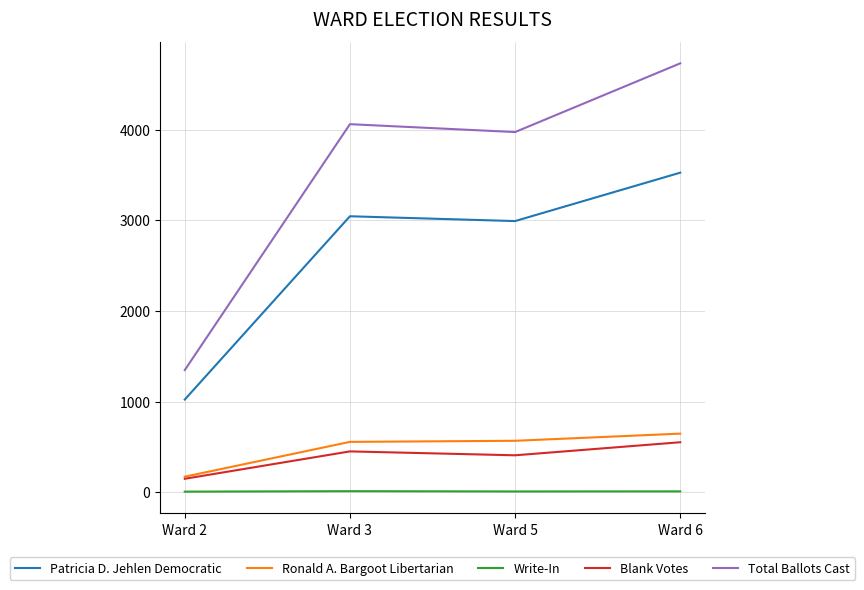

Which series has the widest spread of values?

Total Ballots Cast